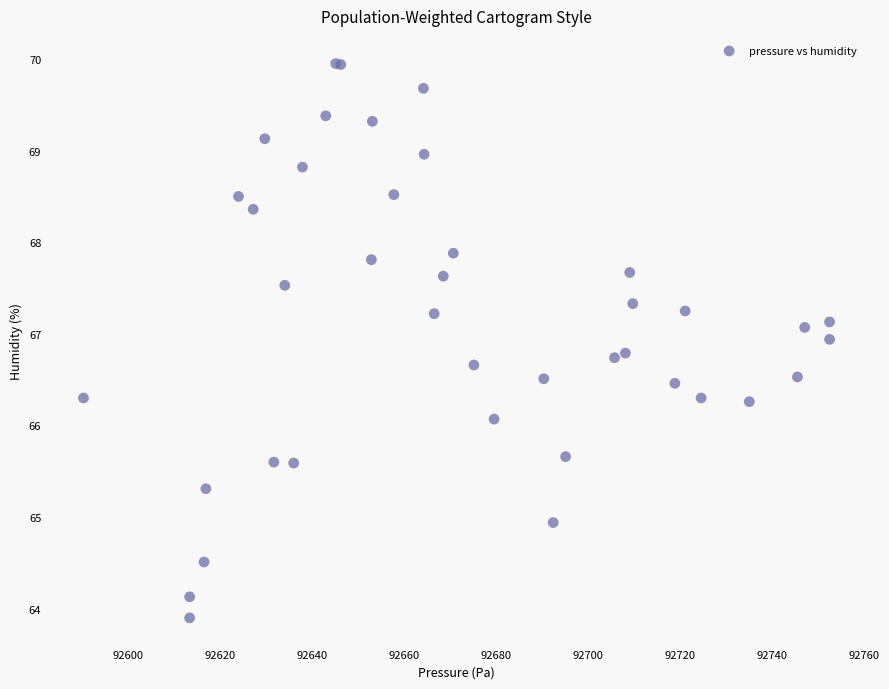

What Y value in the scatter plot is closest to 66?

66.1